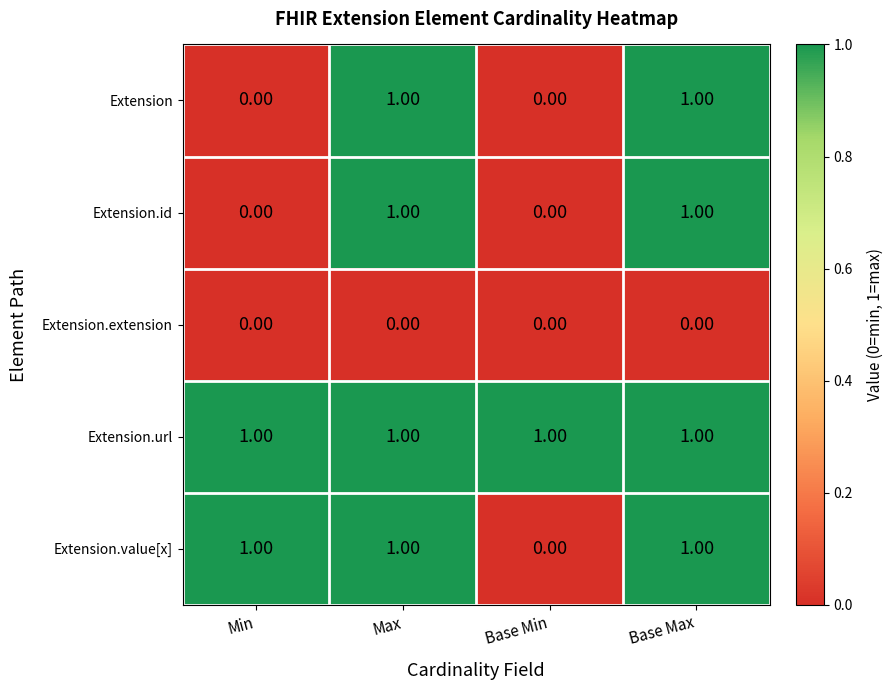

What is the sum of all Extension.url values?

4